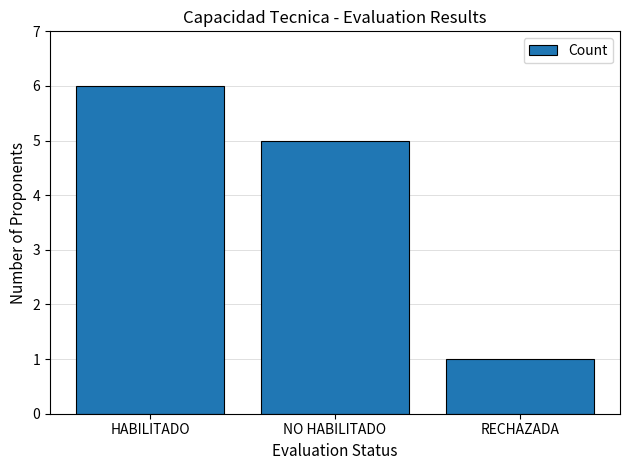

What is the label of the 1st bar from the left?

HABILITADO